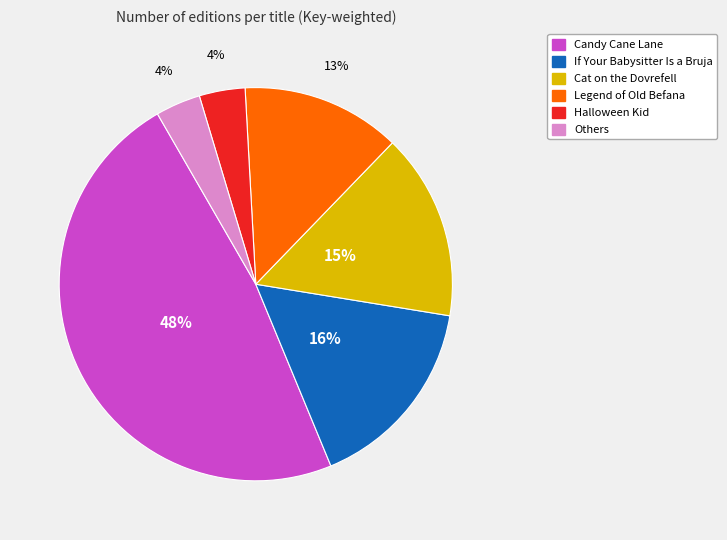

Is there any slice that represents more than half of the pie?

No